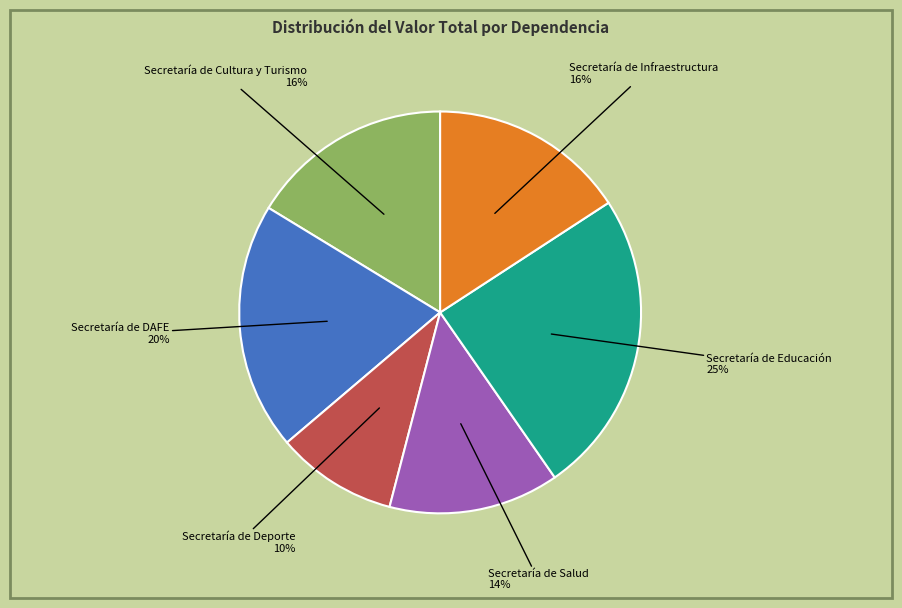

Is there a majority slice in this chart?

No